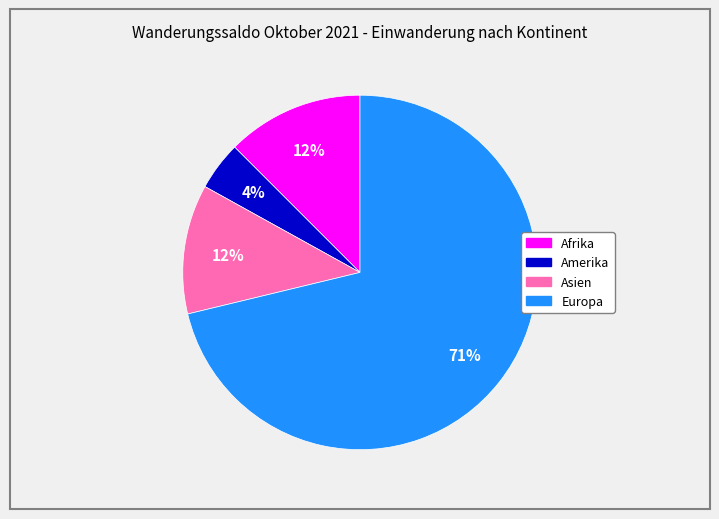

Count the number of slices in the pie.

4